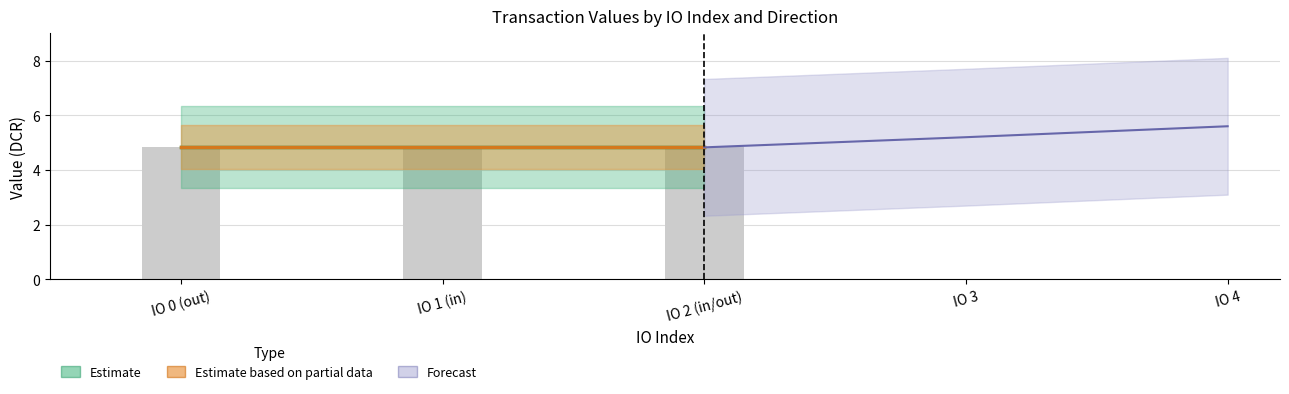

How many groups of bars are there?

3